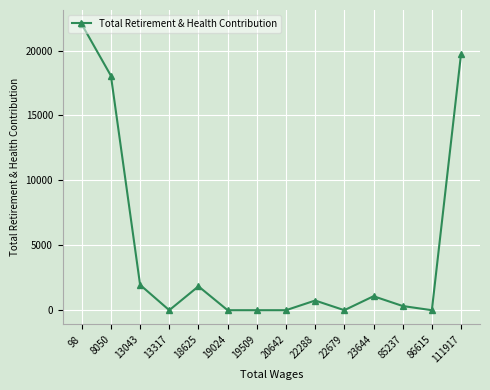

Where is the data nearest to the value 11009?

8050